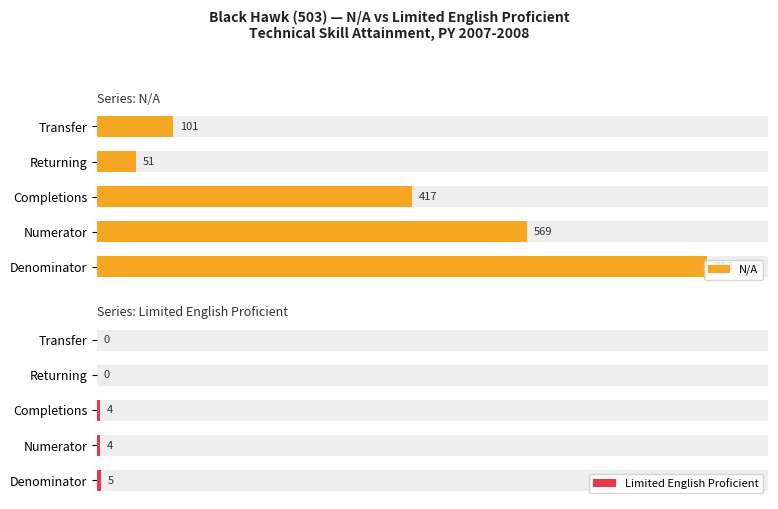

What is the average value of the Limited English Proficient series?

3